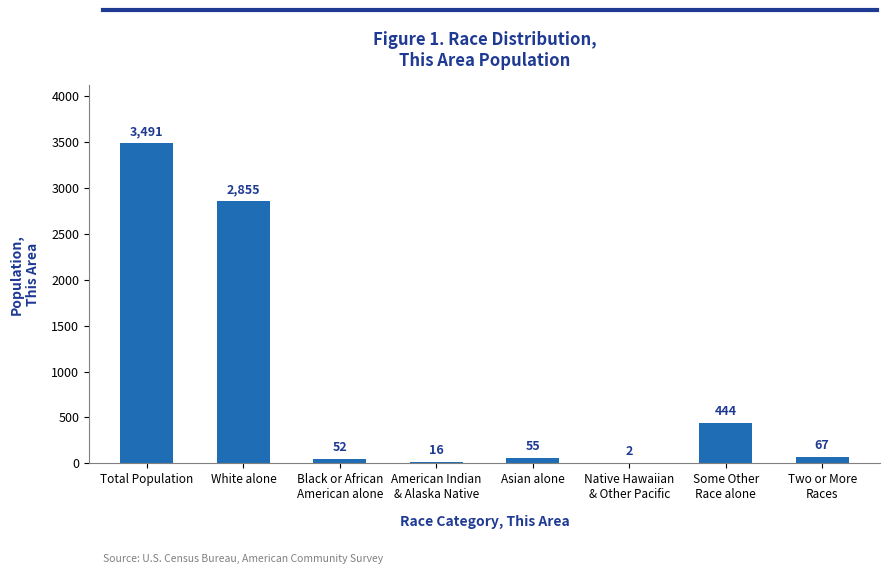

Does the chart contain stacked bars?

No